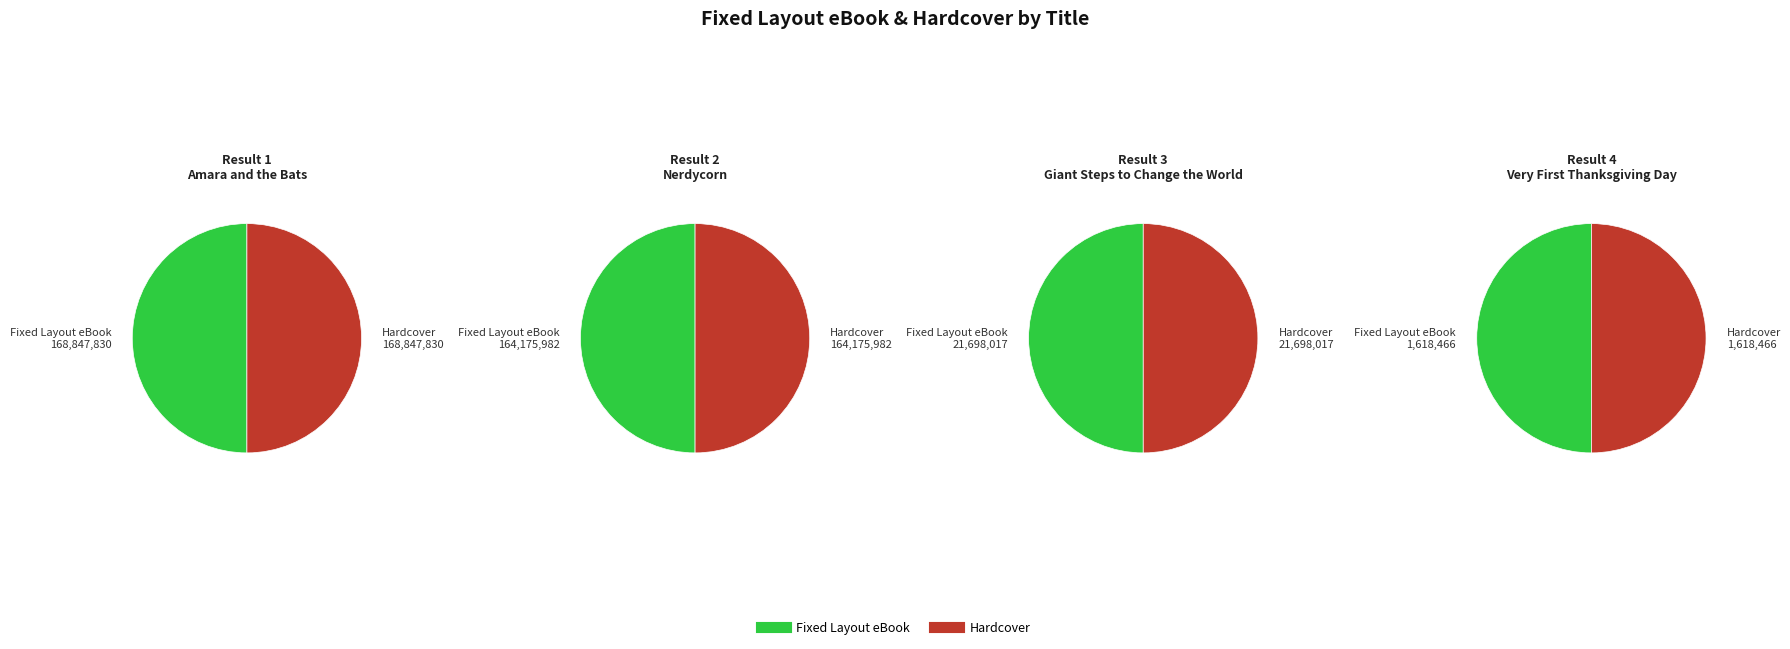

To the nearest percent, what portion does Amara and the Bats represent?

47%